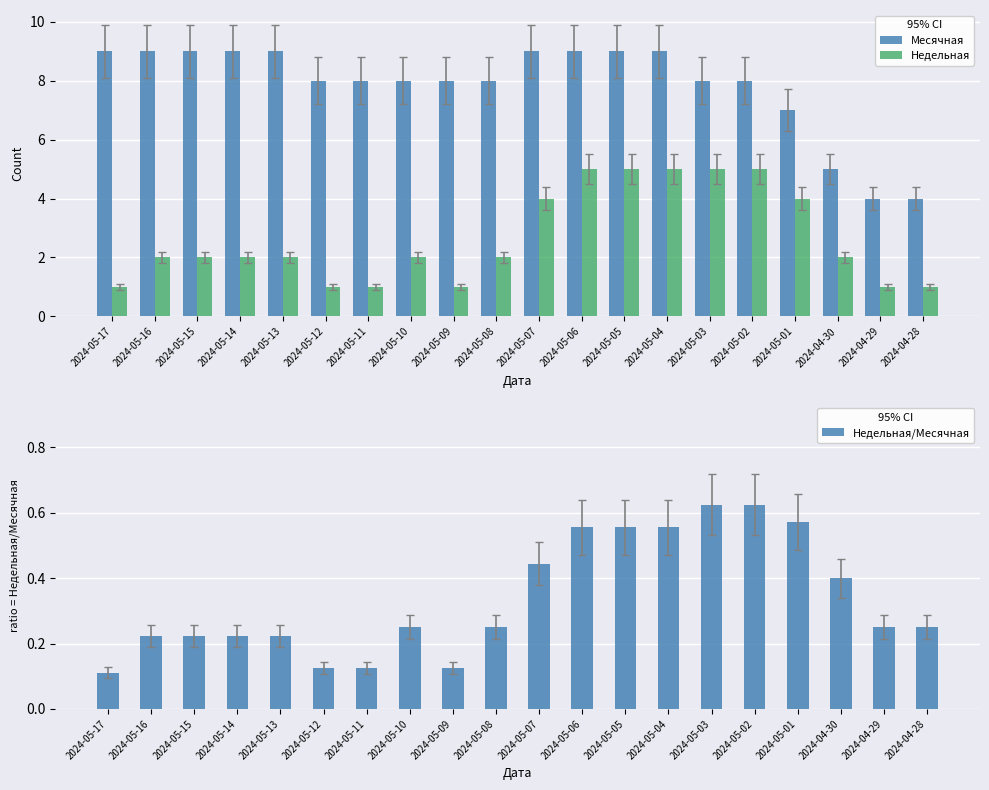

Rank the series by their average value, from highest to lowest.

Месячная, Недельная, Недельная/Месячная